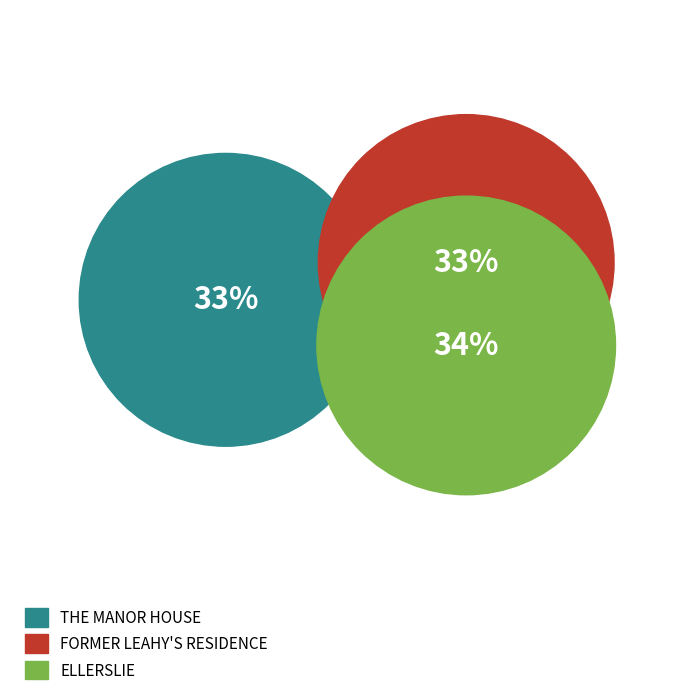

Approximately how many times larger is the value at THE MANOR HOUSE compared to ELLERSLIE?

1.0